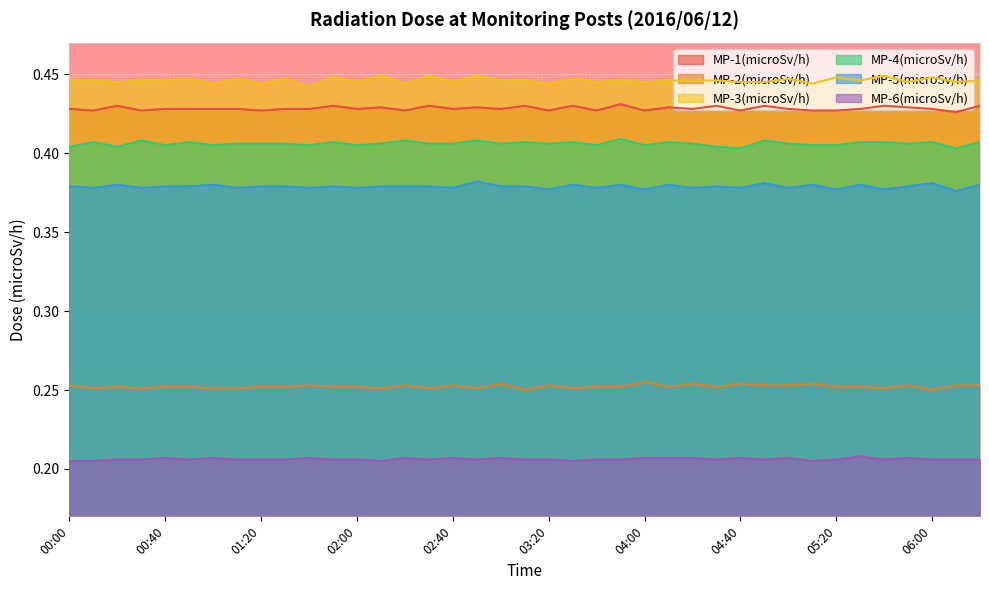

What is the sum of the MP-2(microSv/h) values at 02:00 and 03:40?

0.5